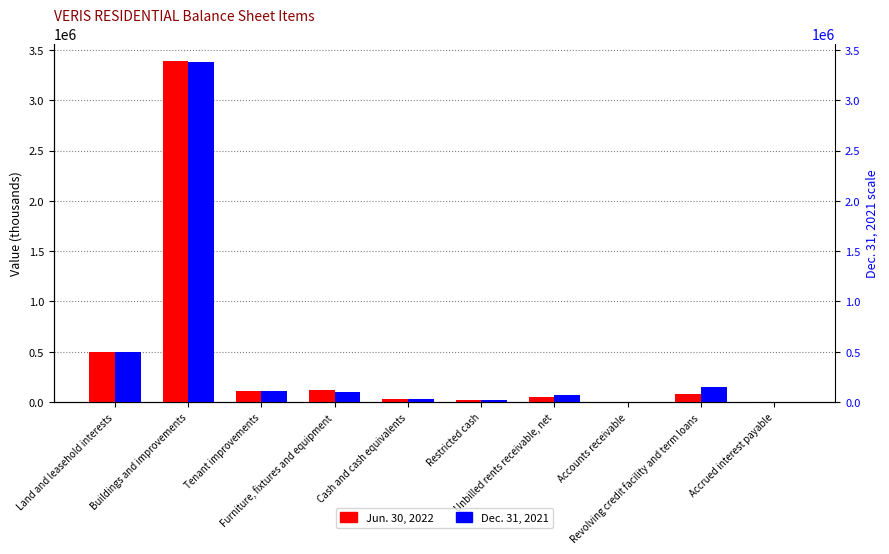

How many groups of bars are there?

10